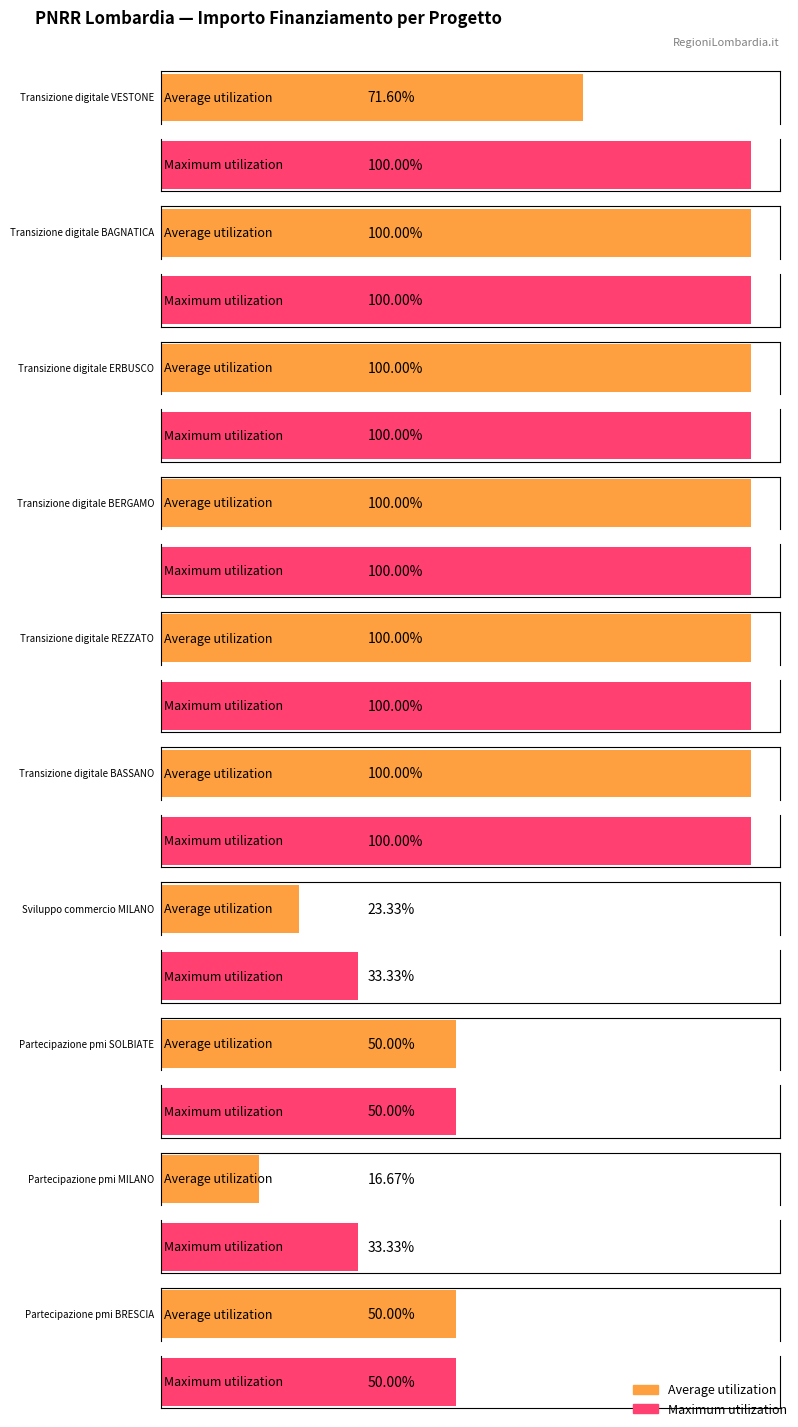

True or false: Average utilization has a value of 86466 at Partecipazione pmi
SOLBIATE.

False